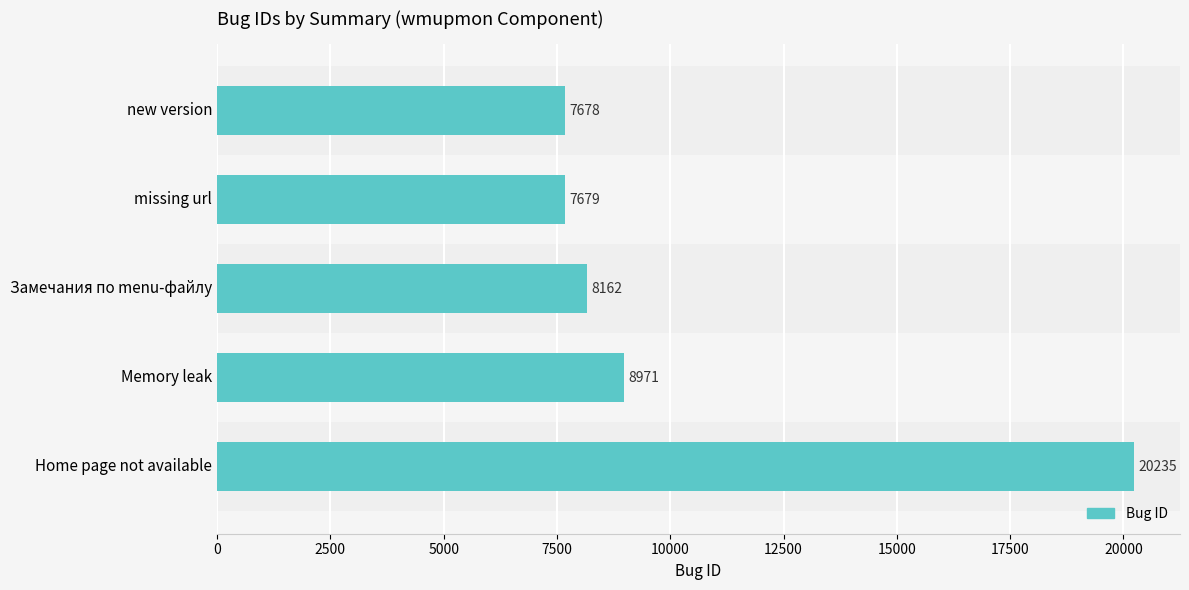

What is the maximum value shown in the chart?

20235